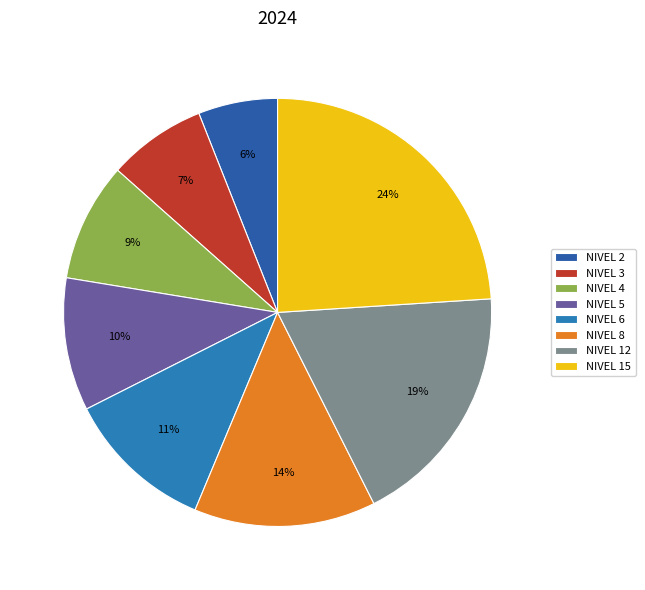

Rank the categories by value from highest to lowest.

NIVEL 15, NIVEL 12, NIVEL 8, NIVEL 6, NIVEL 5, NIVEL 4, NIVEL 3, NIVEL 2